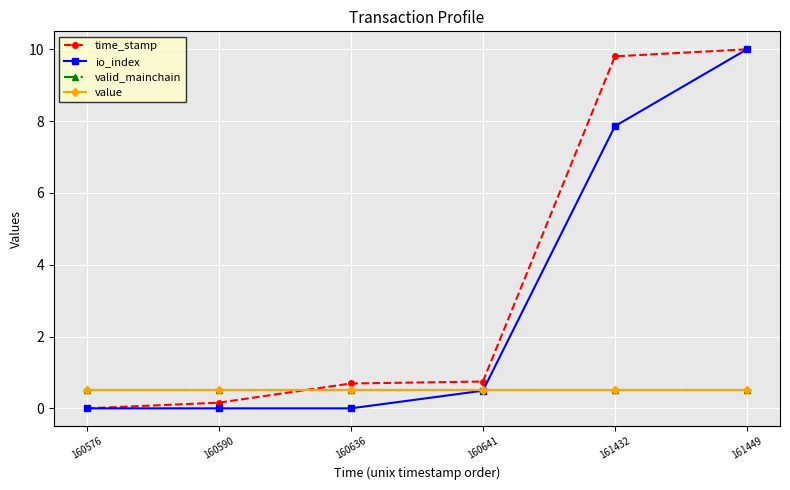

Is this an area chart (filled region under the line)?

No